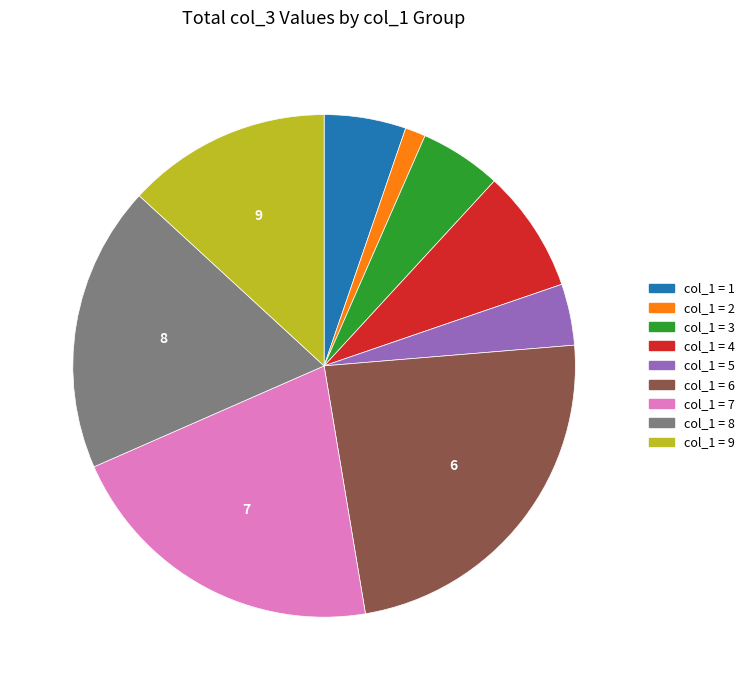

Does any single category account for the majority?

No